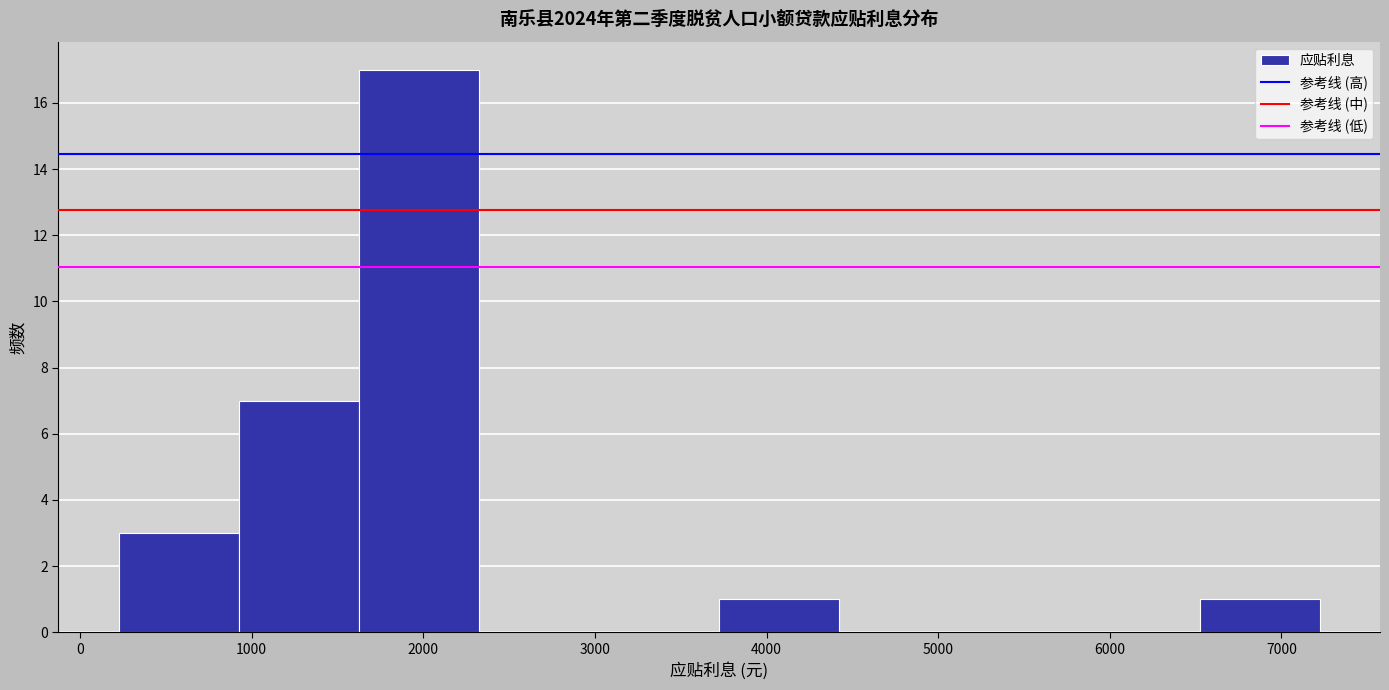

Reading left to right, transcribe this chart: for each bar, give the range it covers on the x-axis and its height. Neither the bar edges nor the heights are printed on the chart, so give them approximately, as read against the axes.

200 to 900: 3
900 to 1600: 7
1600 to 2300: 17
2300 to 3000: 0
3000 to 3700: 0
3700 to 4400: 1
4400 to 5100: 0
5100 to 5800: 0
5800 to 6500: 0
6500 to 7200: 1